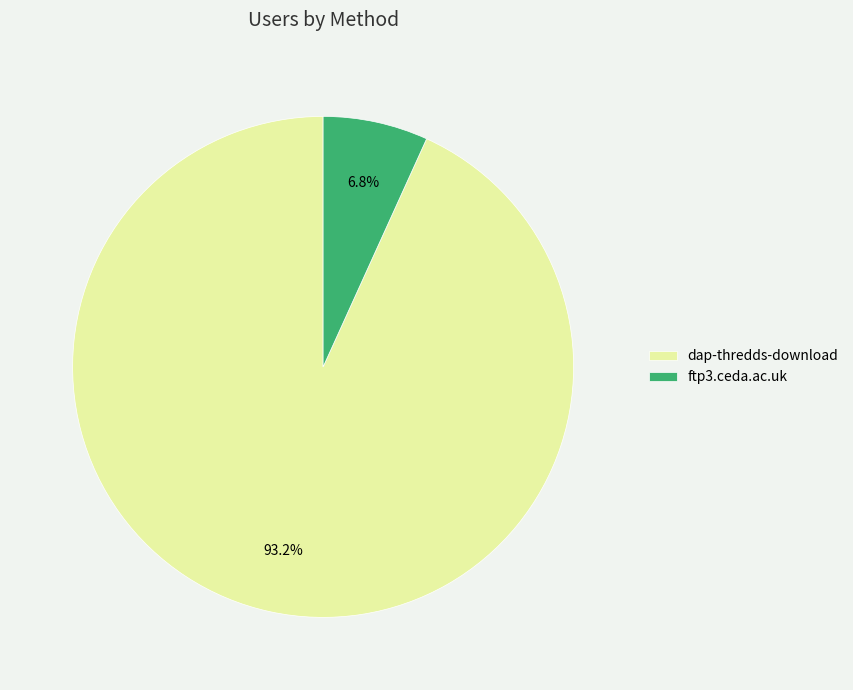

To the nearest percent, what is the average slice percentage?

50%